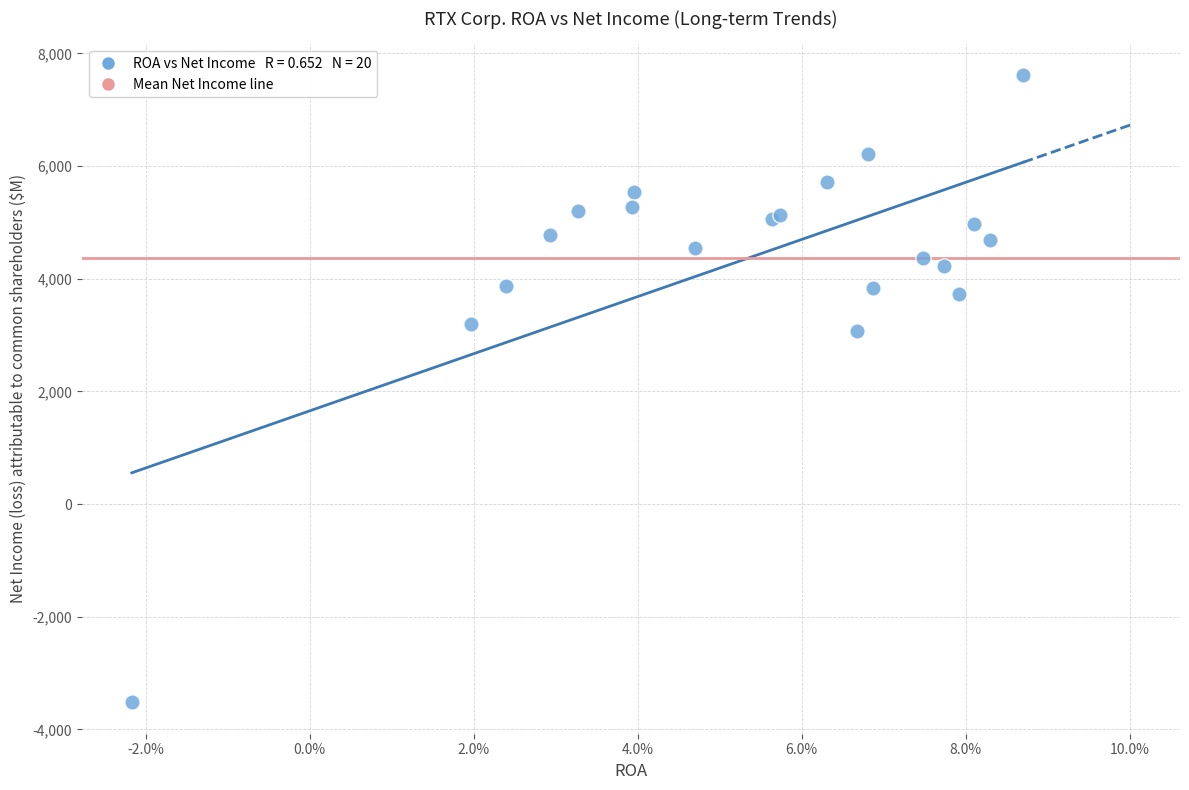

What Y value in the scatter plot is closest to 2044?

3069